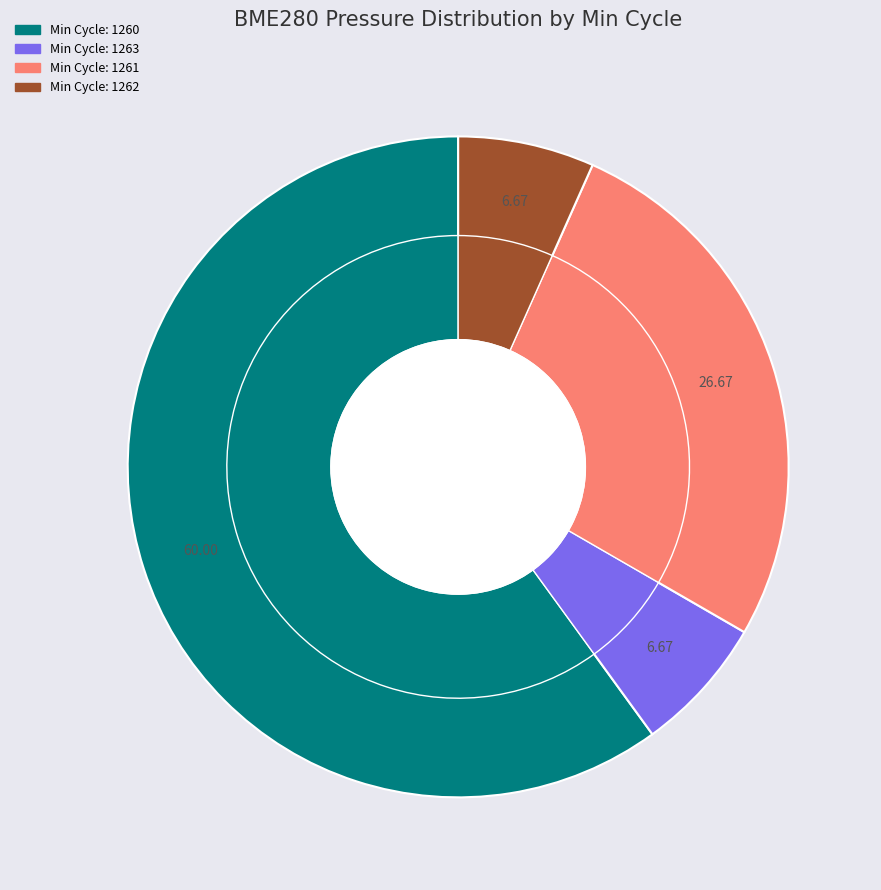

Does 1261 represent more than half of the total?

No